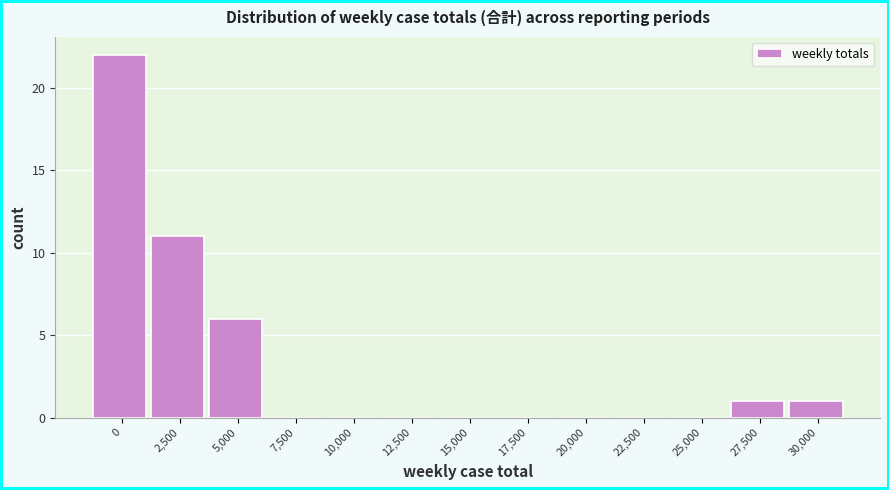

Reading left to right, transcribe all the data shown in this chart.

0=22	2,500=11	5,000=6	7,500=0	10,000=0	12,500=0	15,000=0	17,500=0	20,000=0	22,500=0	25,000=0	27,500=1	30,000=1